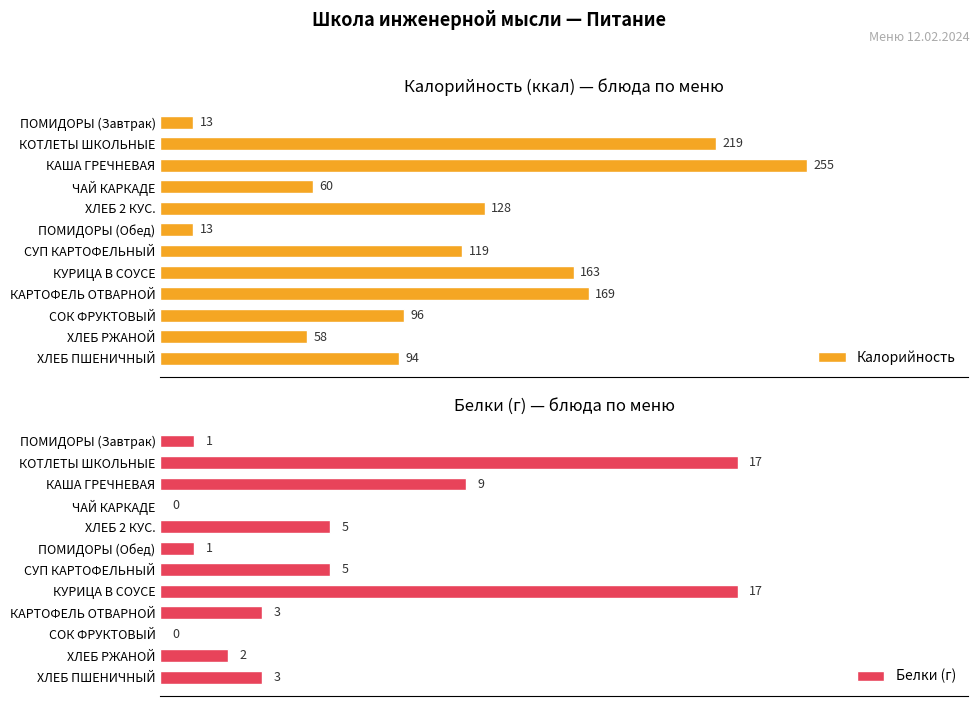

What are all the series names shown in the legend?

Калорийность, Белки (г)